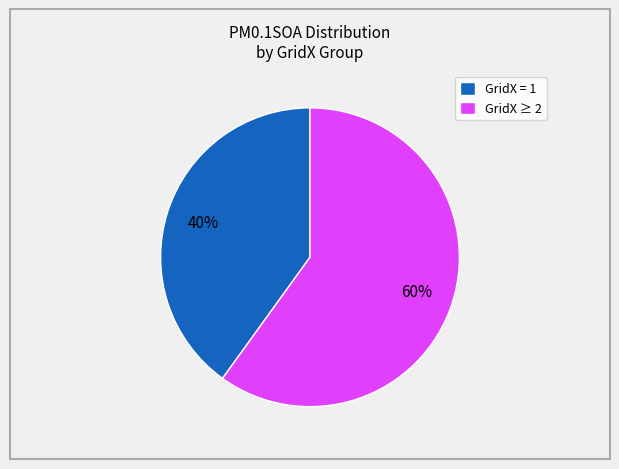

Approximately how many times larger is the value at GridX = 1 compared to GridX ≥ 2?

0.7